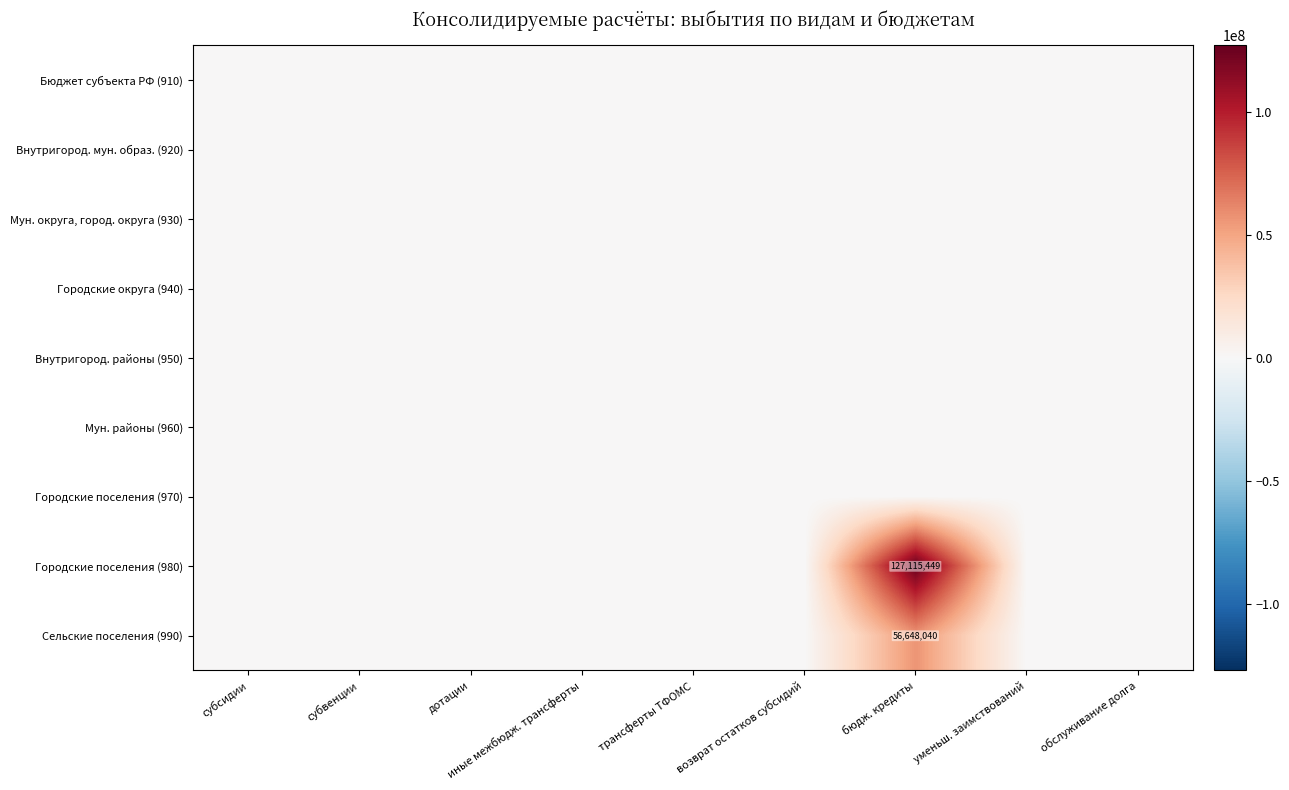

Between обслуживание долга and дотации, which is larger?

обслуживание долга